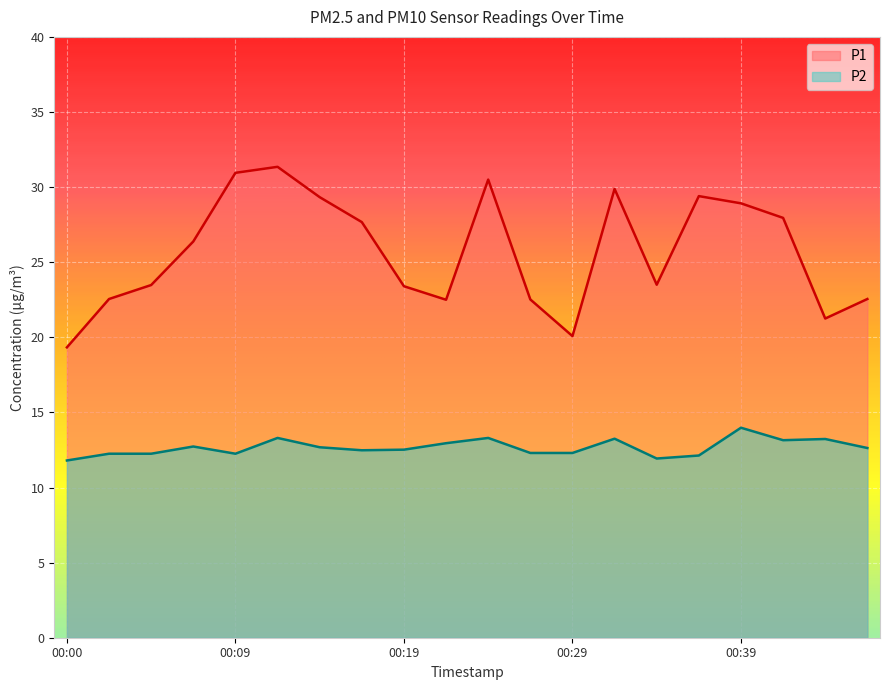

The value of P1 at 00:34 is 23.5. True or false?

True